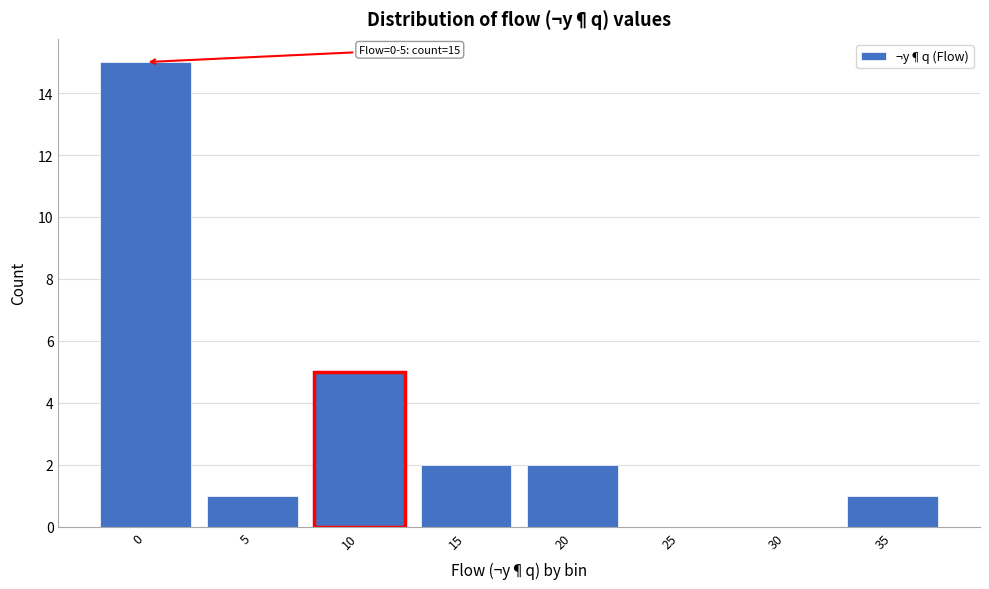

Reading left to right, list all the values displayed in this chart.

0=15	5=1	10=5	15=2	20=2	25=0	30=0	35=1